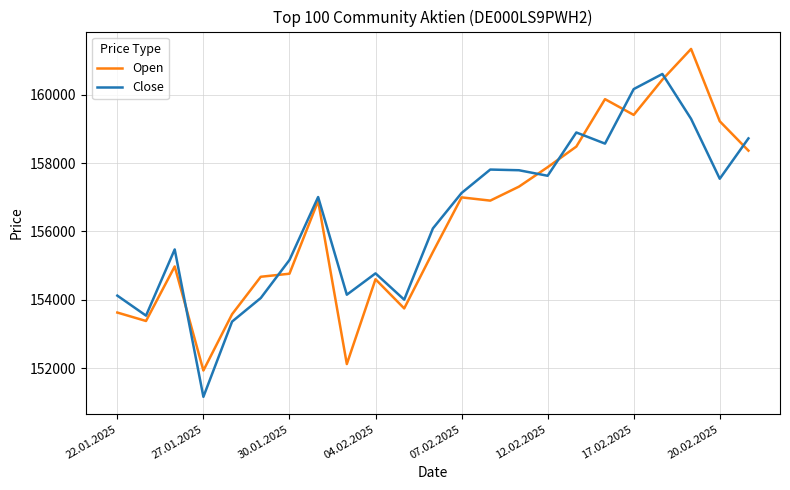

What is the sum of all Open values?

3595937